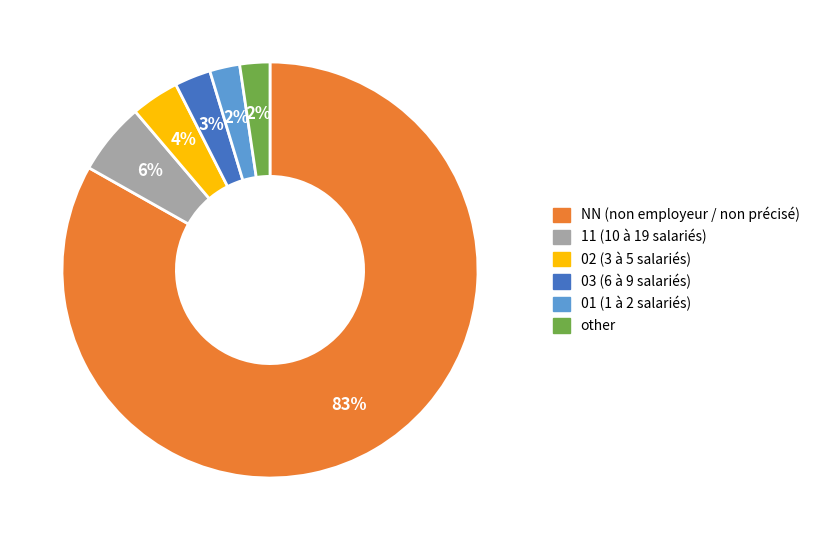

To the nearest percent, what is the average slice percentage?

17%